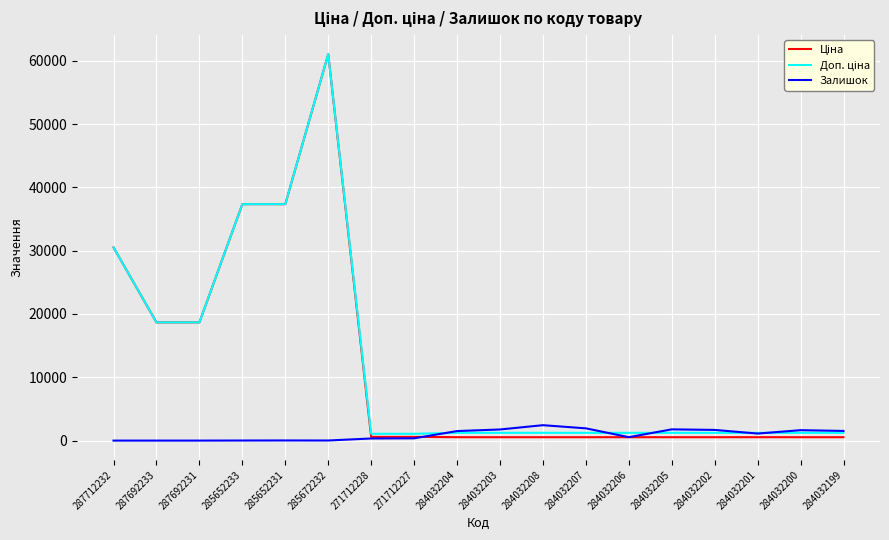

The value of Залишок at 287712232 is 0.0. True or false?

True